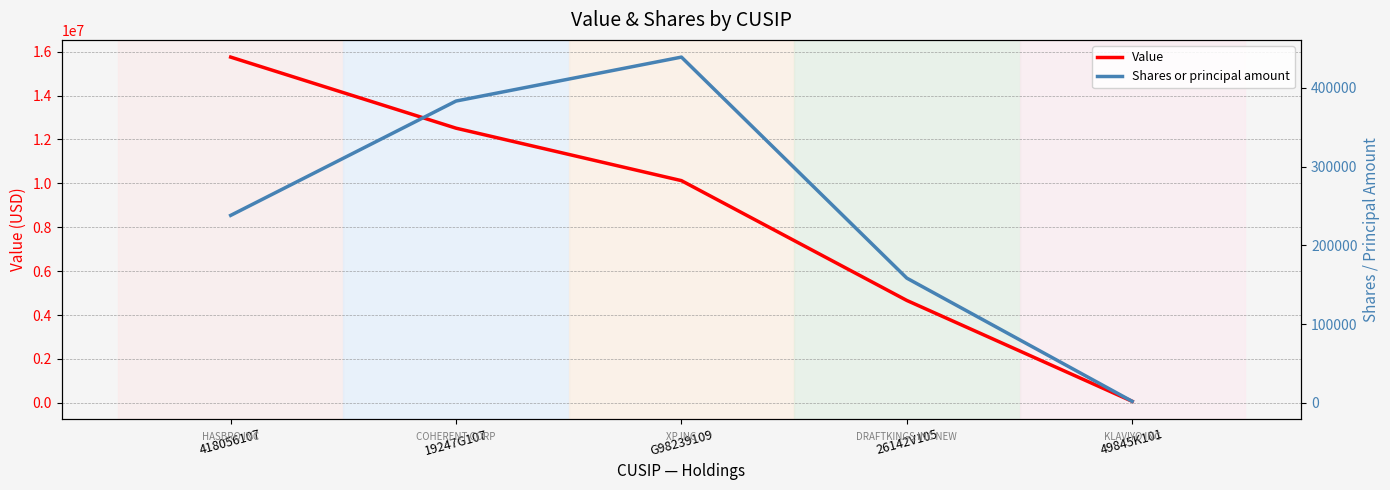

At which category does the chart reach its peak across all series?

418056107